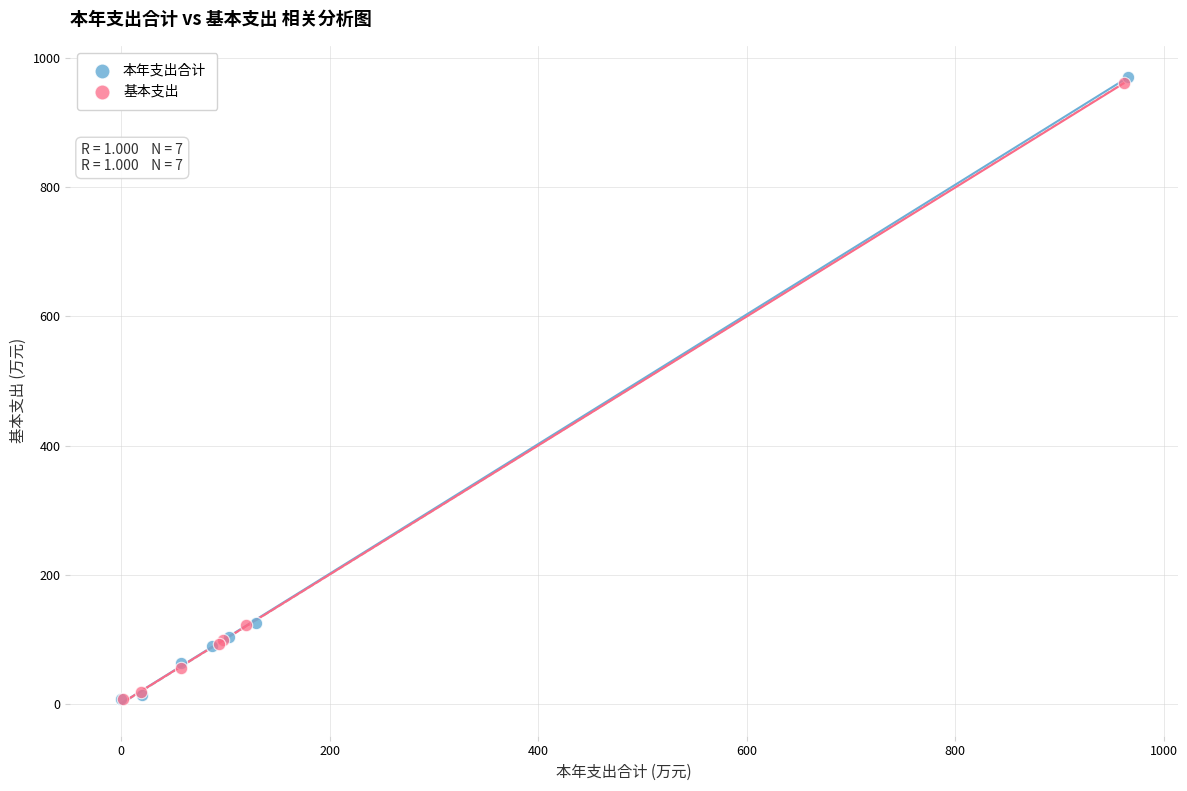

Which series has the widest spread of Y values?

本年支出合计